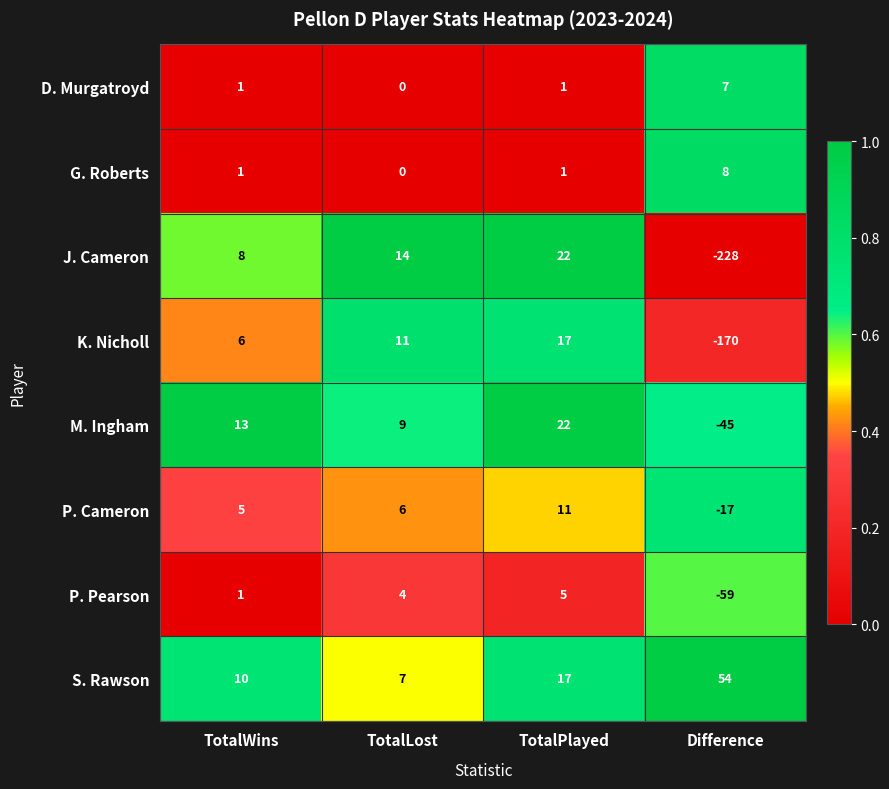

Which category has the lowest value across all series?

Difference